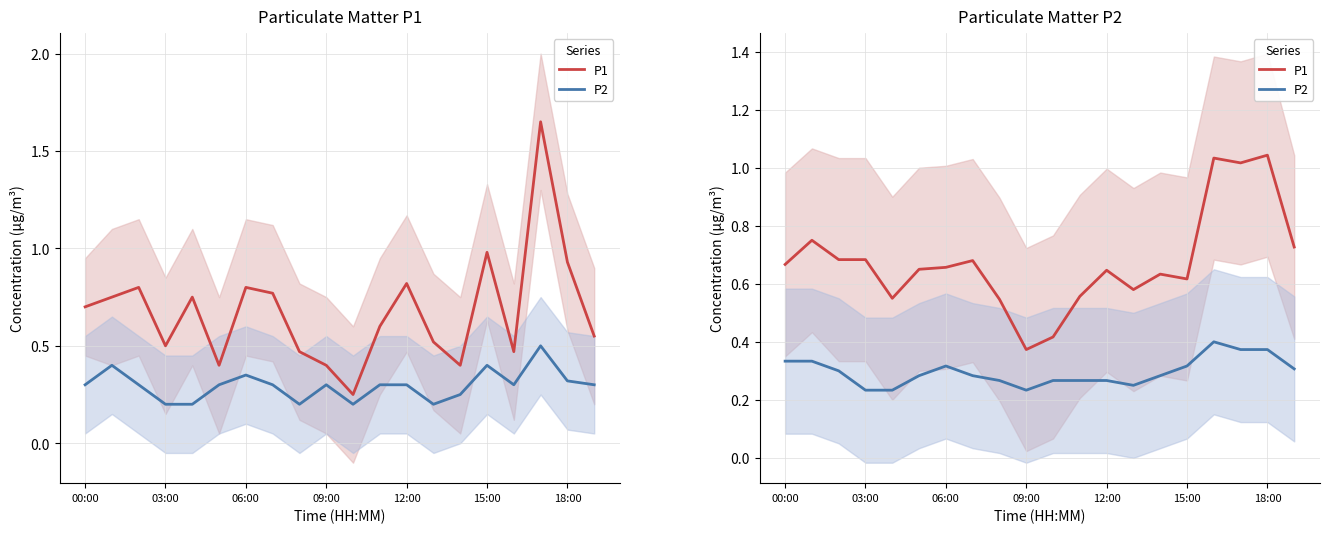

What is the difference between the P1 values at 10 and 15:00?

0.2